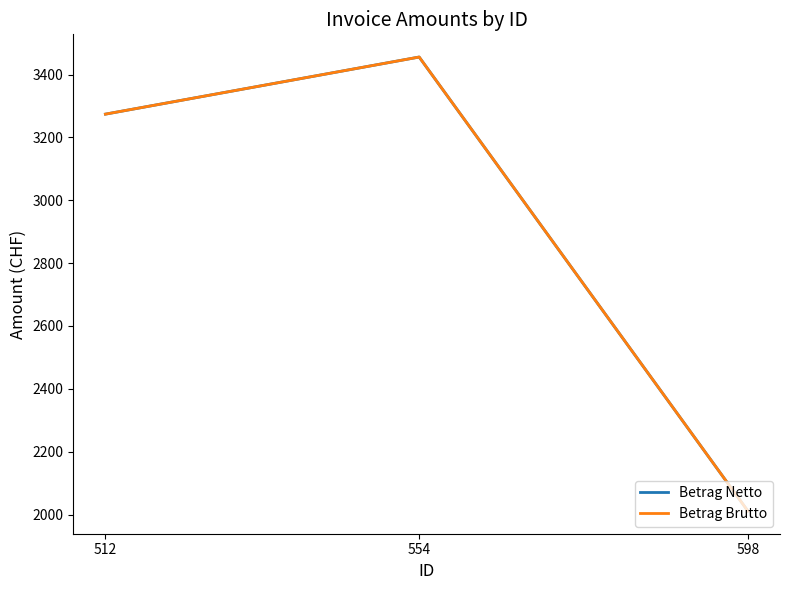

Is this an area chart (filled region under the line)?

No